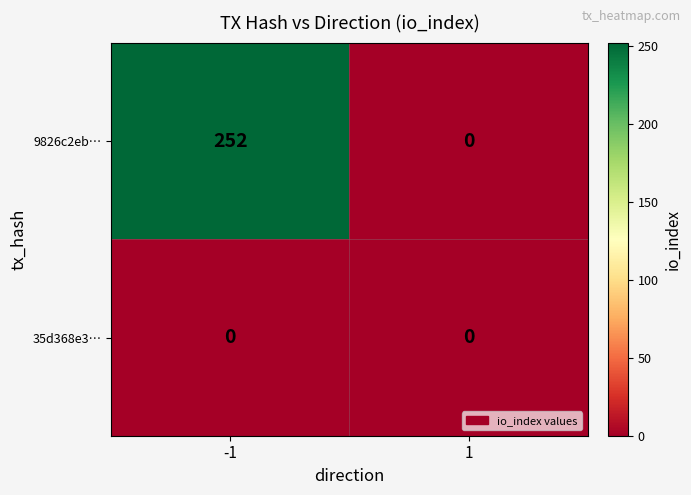

Is it true that 35d368e3… equals 0 at -1?

True